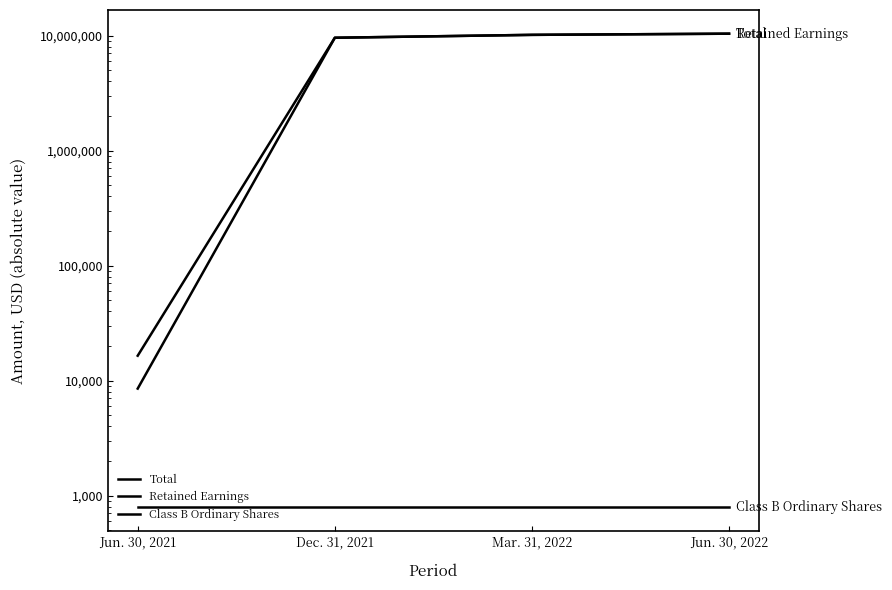

What is the highest value of the Class B Ordinary Shares series?

791